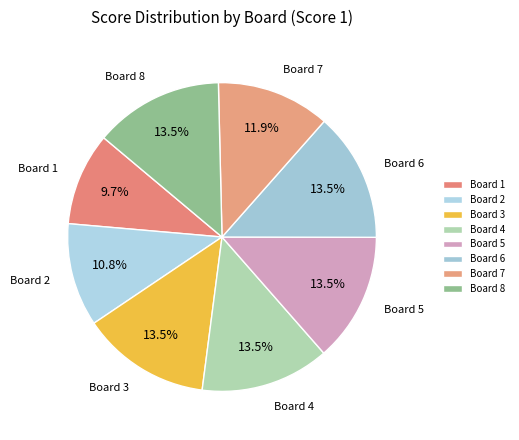

Count the number of slices in the pie.

8